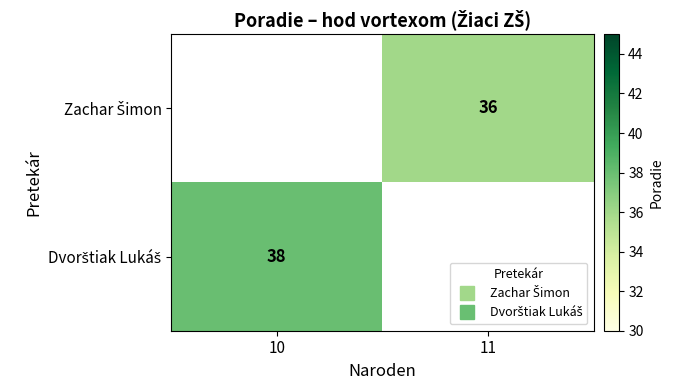

Is it true that Zachar Šimon equals 23.5 at 11?

False